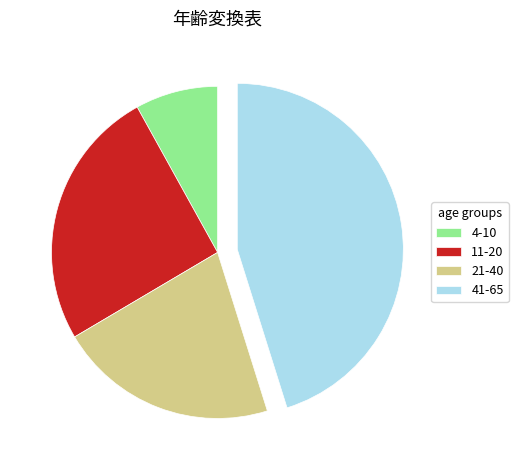

Which has a higher value, 11-20 or 41-65?

41-65